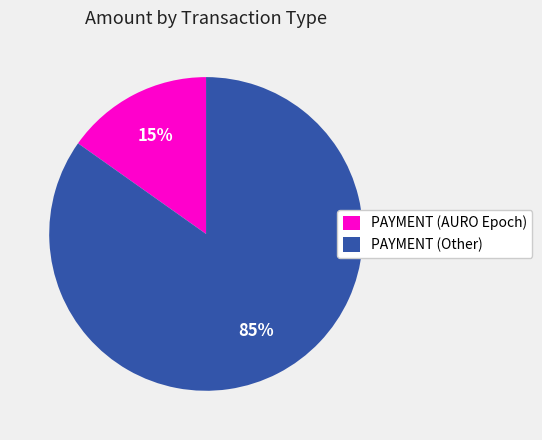

To the nearest percent, what portion does PAYMENT (Other) represent?

85%